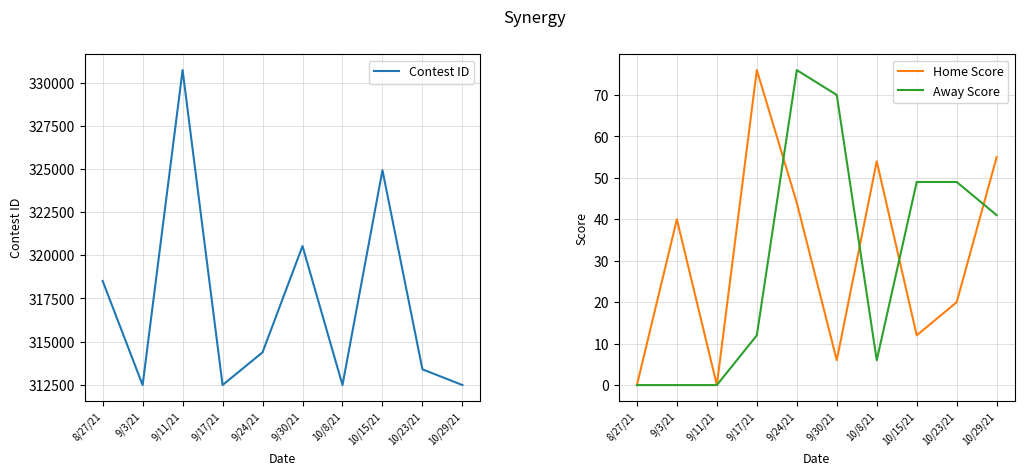

At how many categories does at least one series exceed 136848?

10